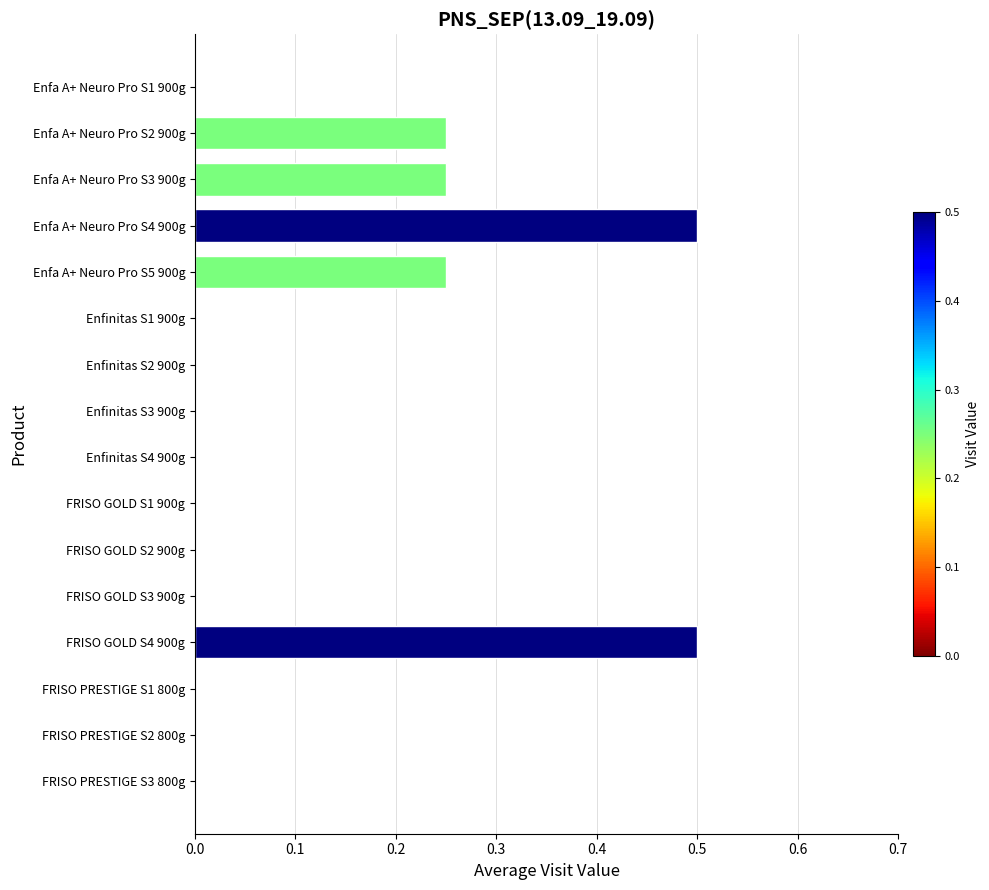

The chart shows a value of 0.2 at FRISO PRESTIGE S1 800g. True or false?

False